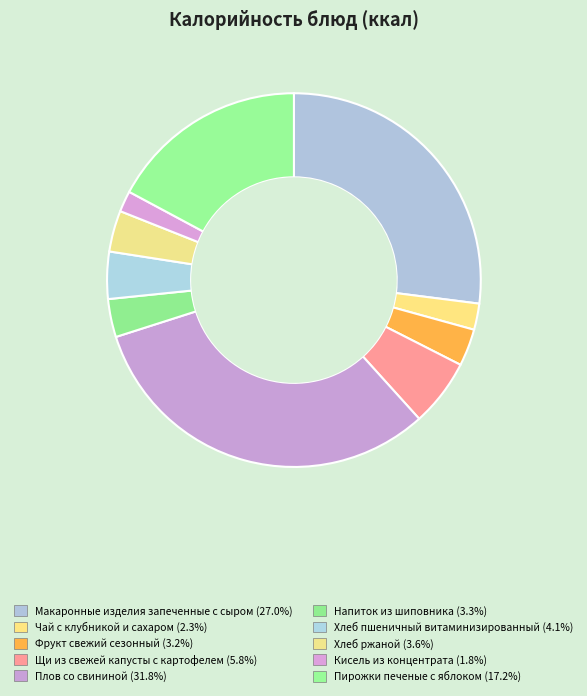

Count the number of slices in the pie.

10